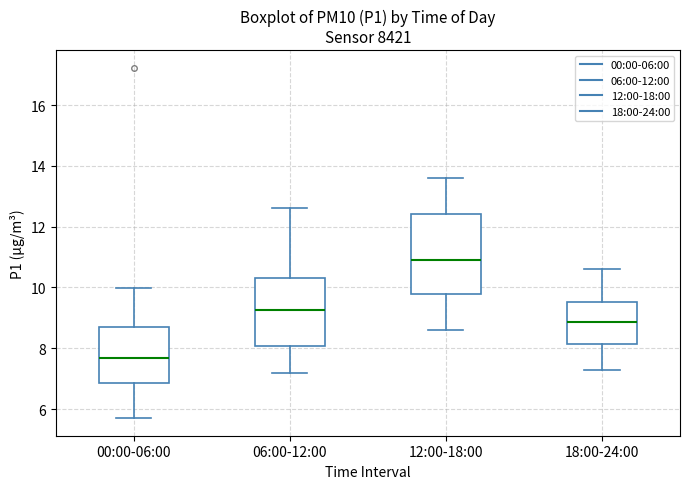

Reading left to right, transcribe this box plot: for each box, give where its median line is, the range the box spans, and where its two whiskers end, as read against the y-axis. The values are not printed on the chart, so give them approximately, as read against the axis.

00:00-06:00: median 7.6, box 6.8 to 8.8, whiskers 5.8 to 10.0
06:00-12:00: median 9.2, box 8.0 to 10.4, whiskers 7.2 to 12.6
12:00-18:00: median 11.0, box 9.8 to 12.4, whiskers 8.6 to 13.6
18:00-24:00: median 8.8, box 8.2 to 9.6, whiskers 7.4 to 10.6